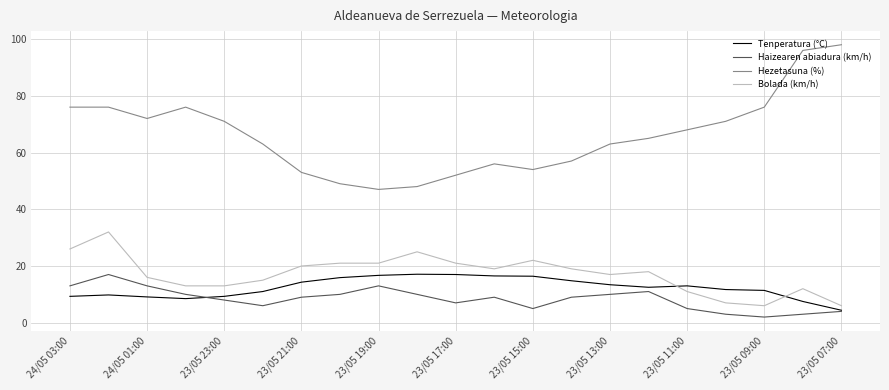

Which series has the widest spread of values?

Hezetasuna (%)